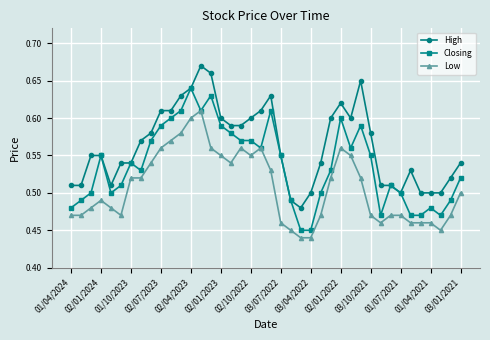

Which series has the largest total across all categories?

High